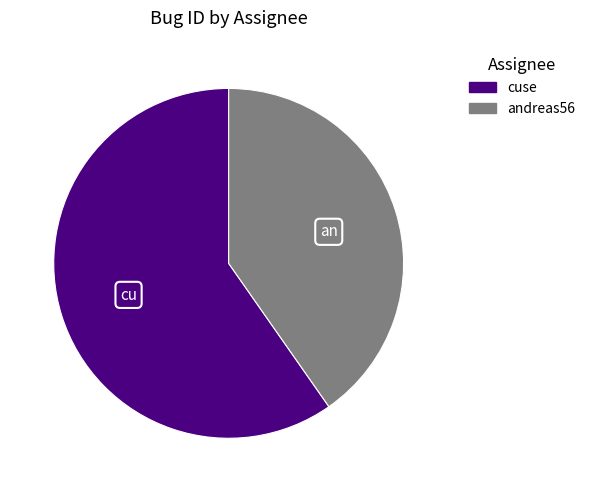

Is it true that cuse is 60% of the pie?

True